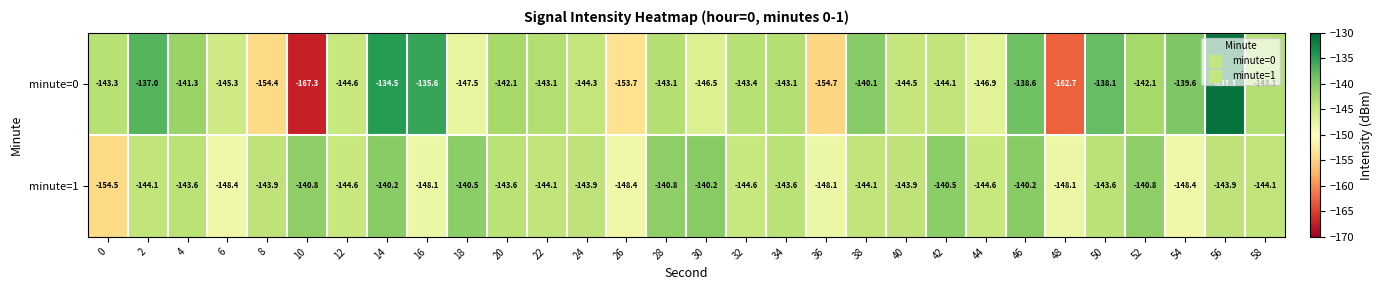

At how many categories does at least one series exceed -154?

30